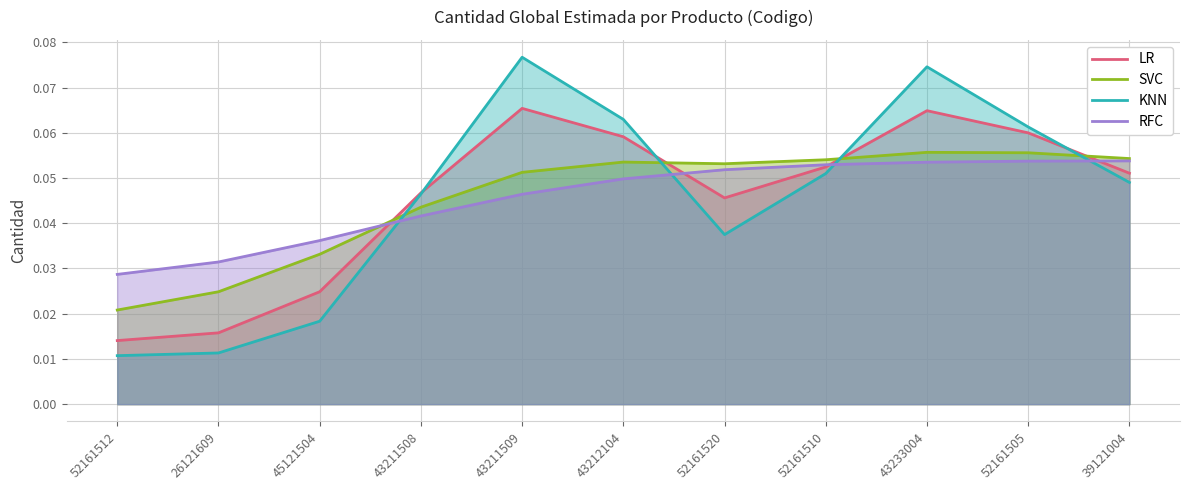

Count the LR values in the range 0 to 1.

11